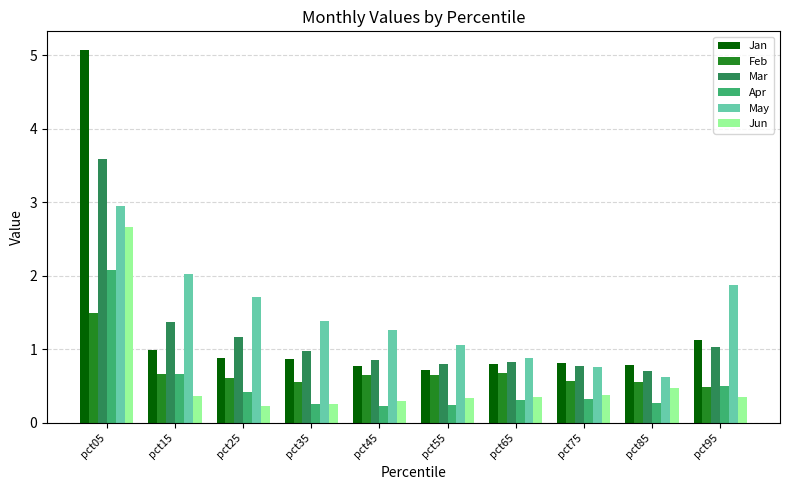

The Mar series shows 1.5 at pct45. True or false?

False